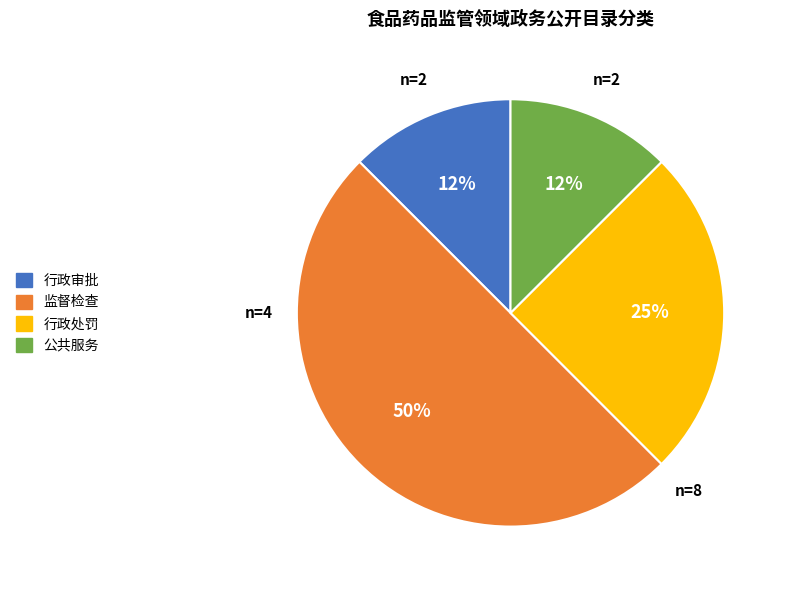

Does 公共服务 account for over 50% of the chart?

No